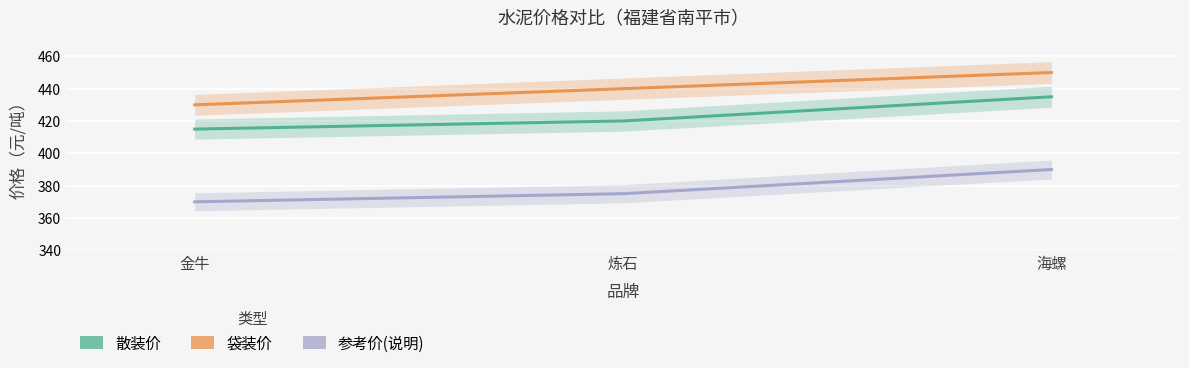

Is the value of 散装价 at 金牛 greater than the value of 袋装价 at 金牛?

No